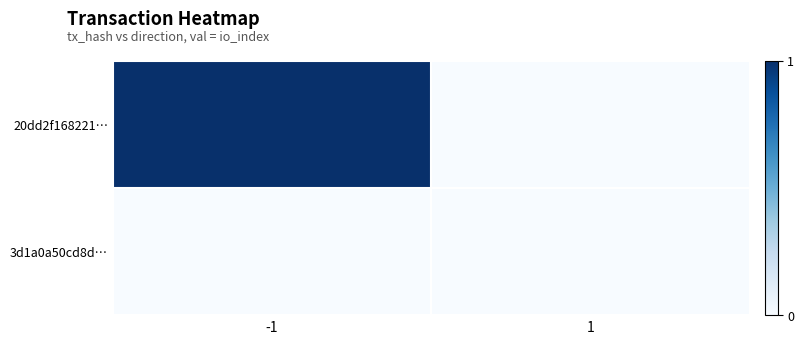

Between -1 and 1, which series saw the biggest shift?

20dd2f168221…